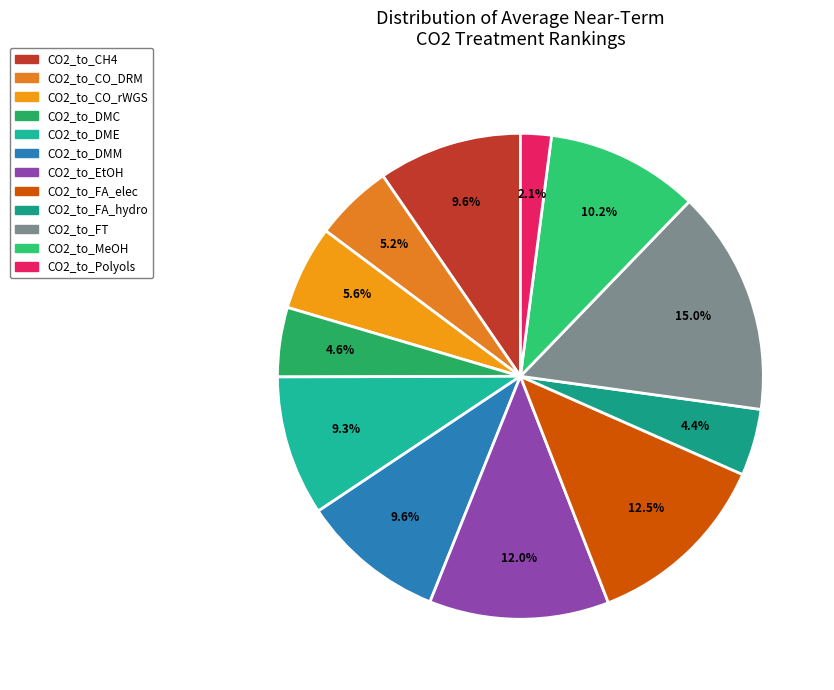

Count the number of slices in the pie.

12